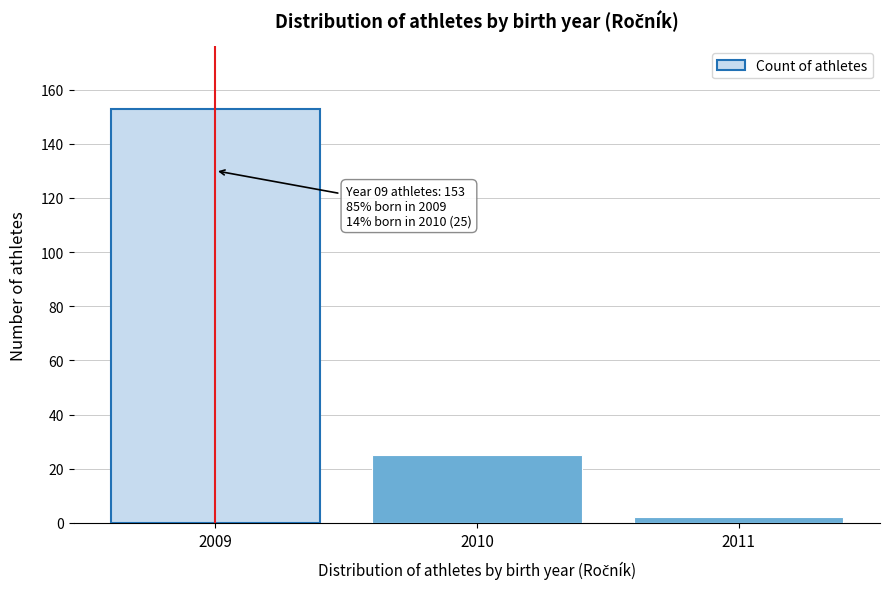

Reading left to right, extract all data points from this chart.

153	25	2